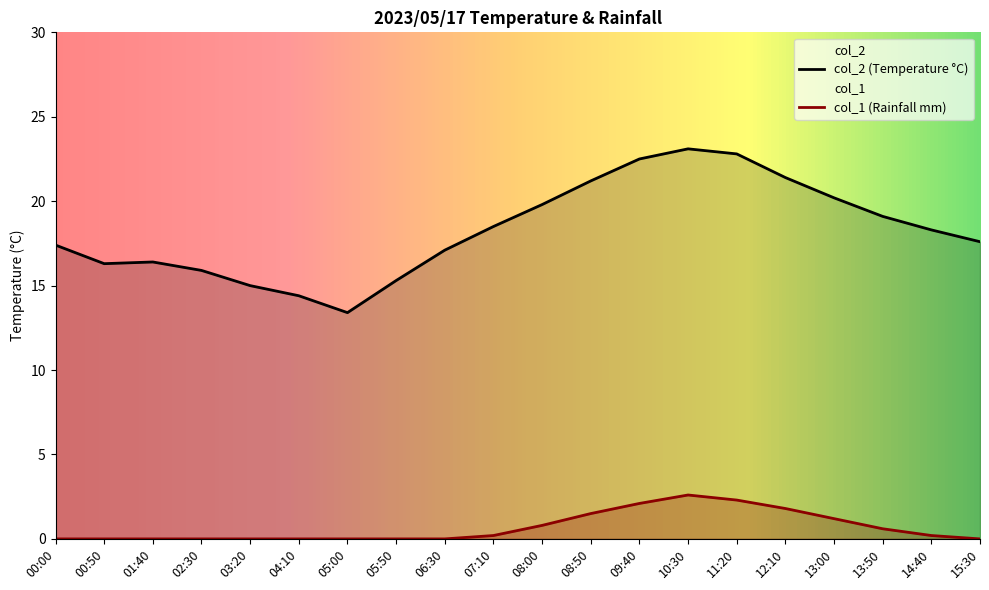

How many interior local peaks does the col_2 series have?

2